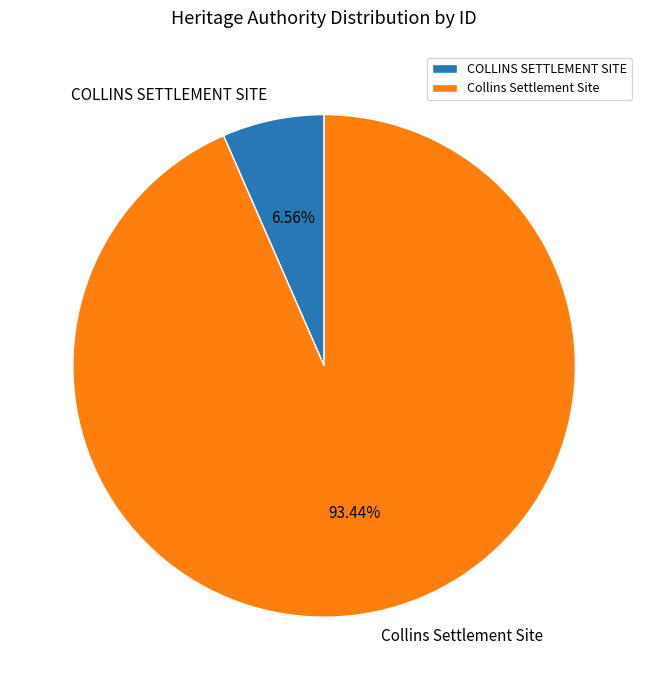

To the nearest percent, what is the difference between the largest and smallest slice percentages?

87%